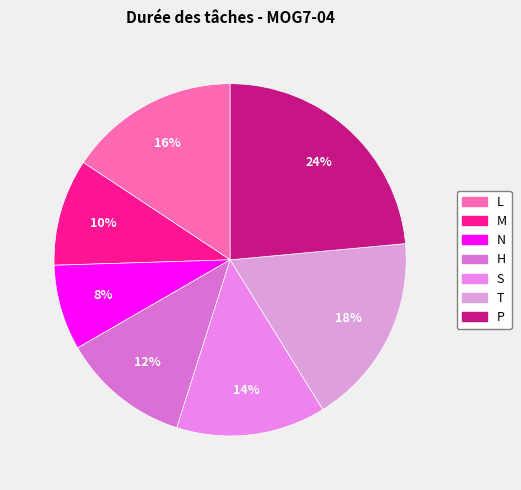

Between S and M, which is larger?

S